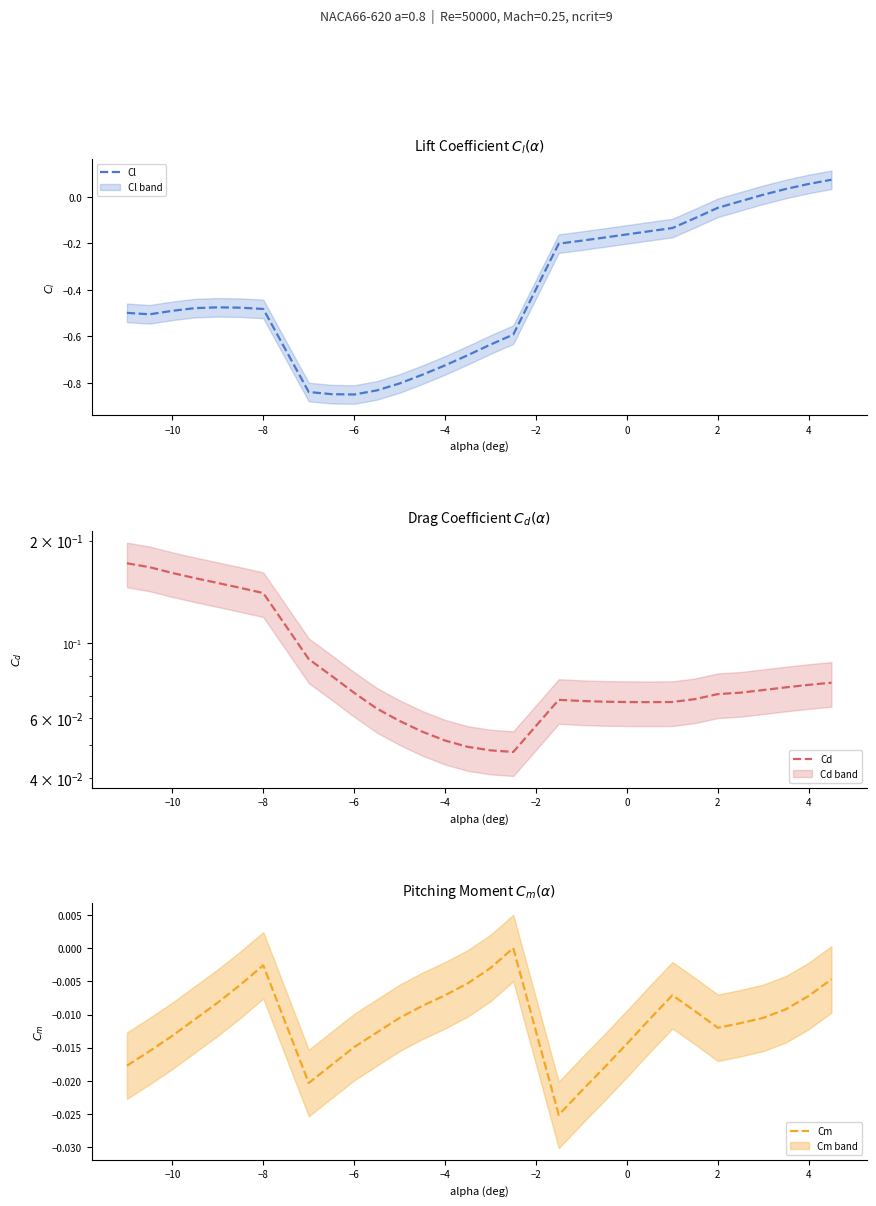

True or false: Cl has a value of -0.8 at −10.

False